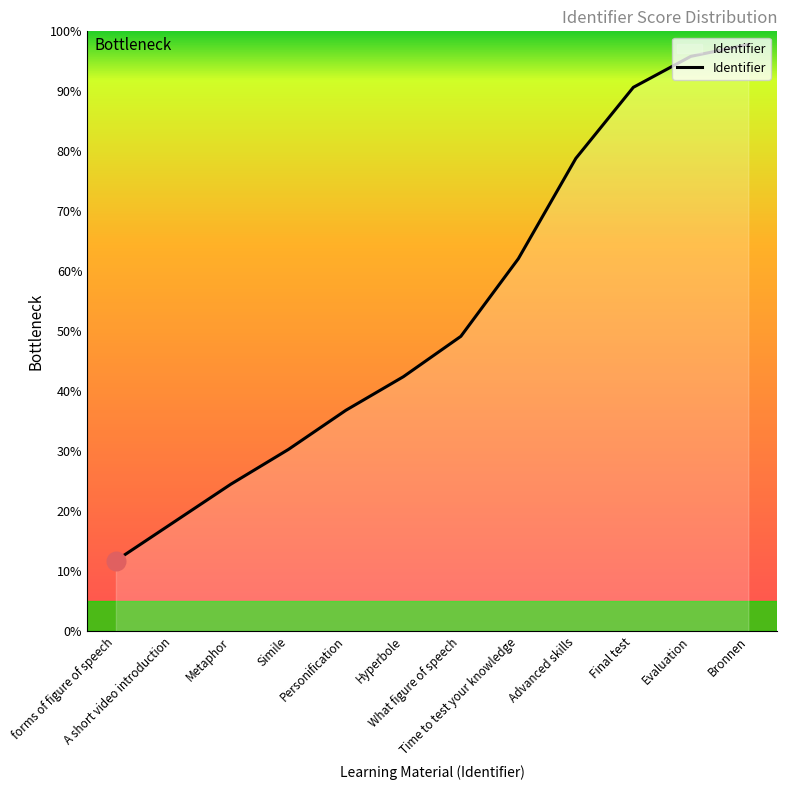

Between Time to test your knowledge and Final test, which is larger?

Final test